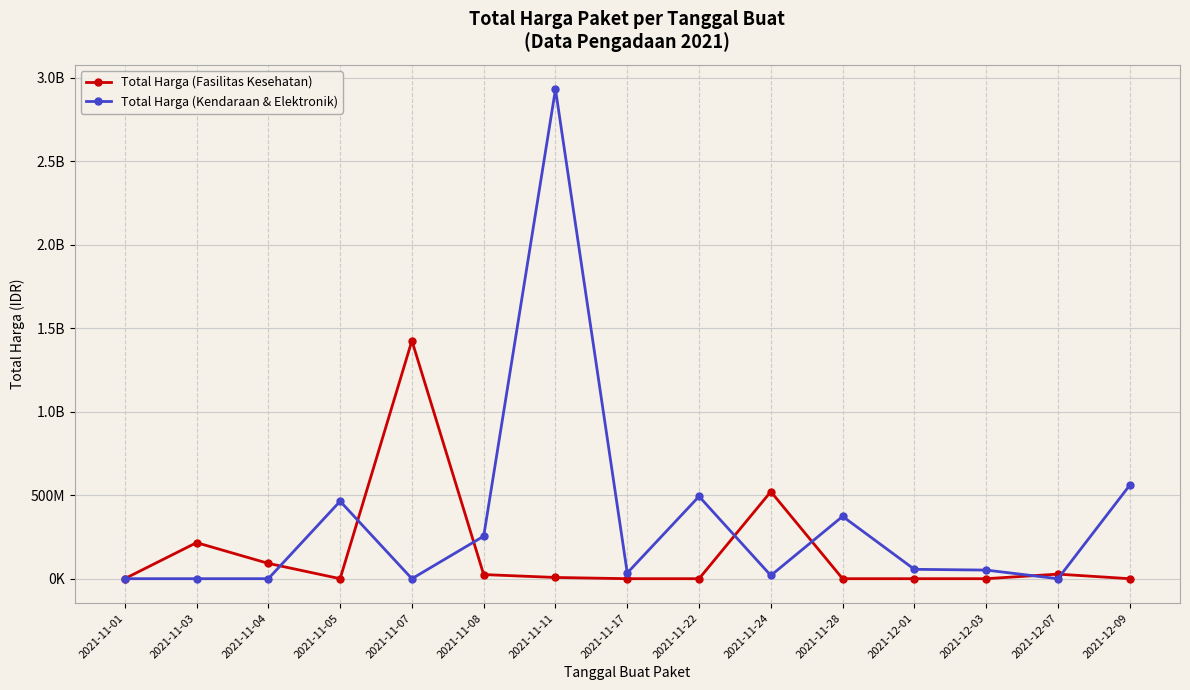

Which series has the largest range (max minus min)?

Total Harga (Kendaraan & Elektronik)